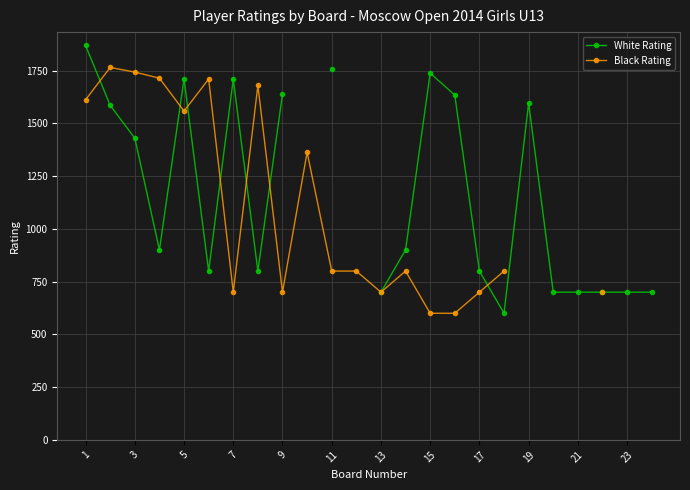

What is the difference between the maximum and minimum values in the Black Rating series?

1165.0